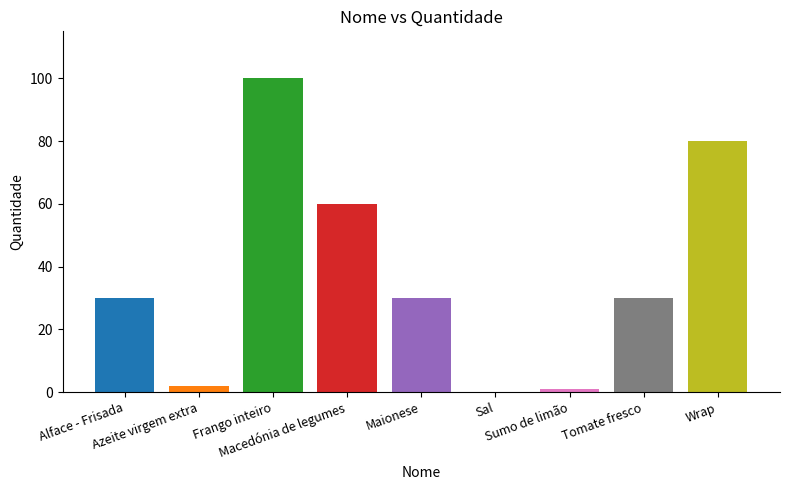

At which label does the data first exceed 30?

Frango inteiro